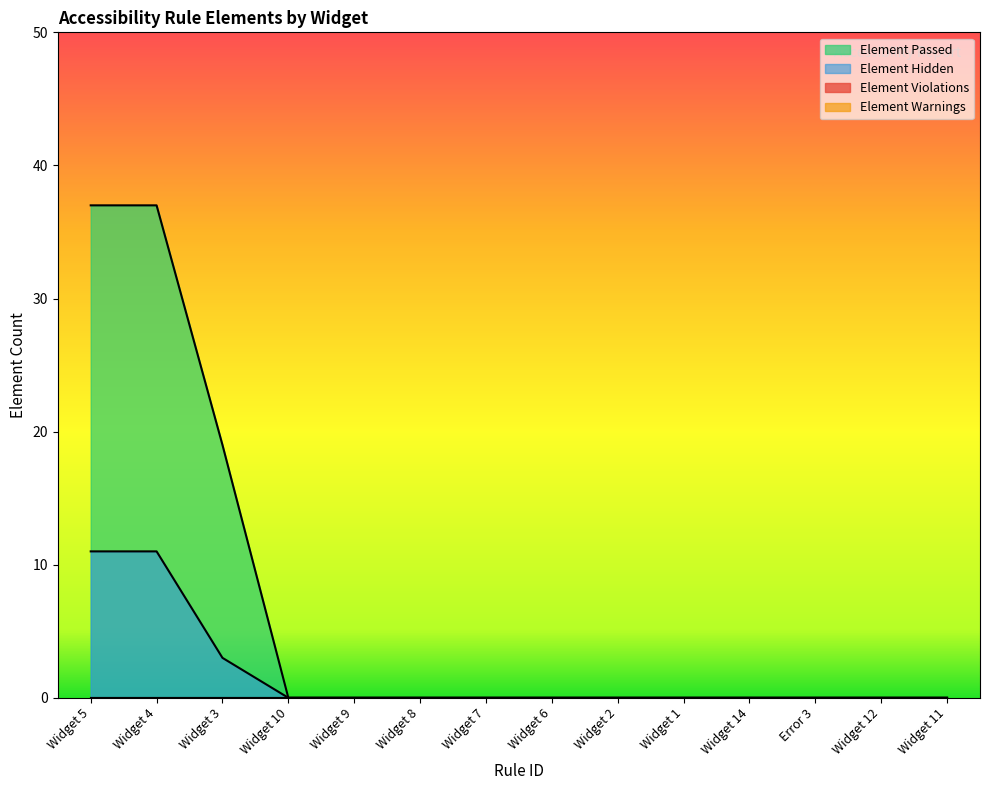

Is it true that Element Hidden equals 0 at Widget 1?

True